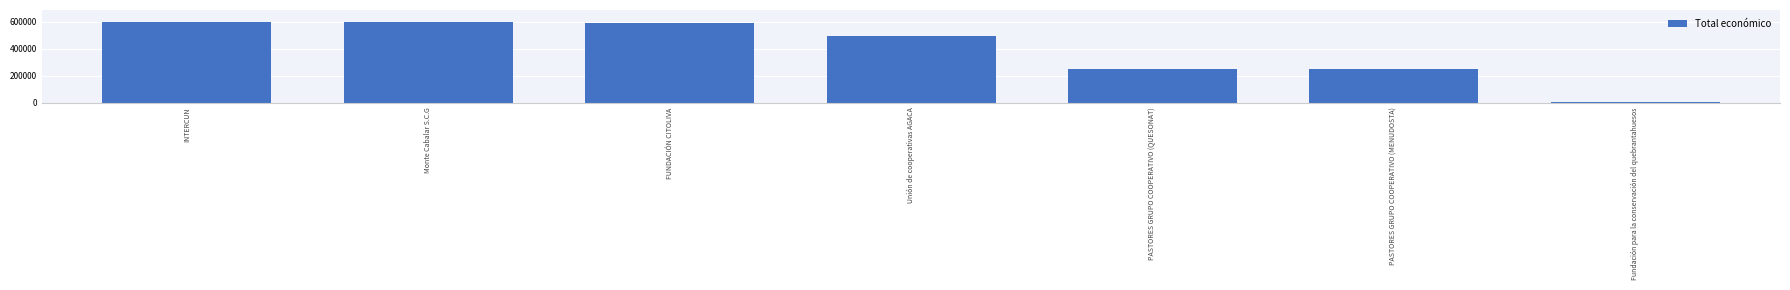

True or false: the data shows 598909 at INTERCUN.

True